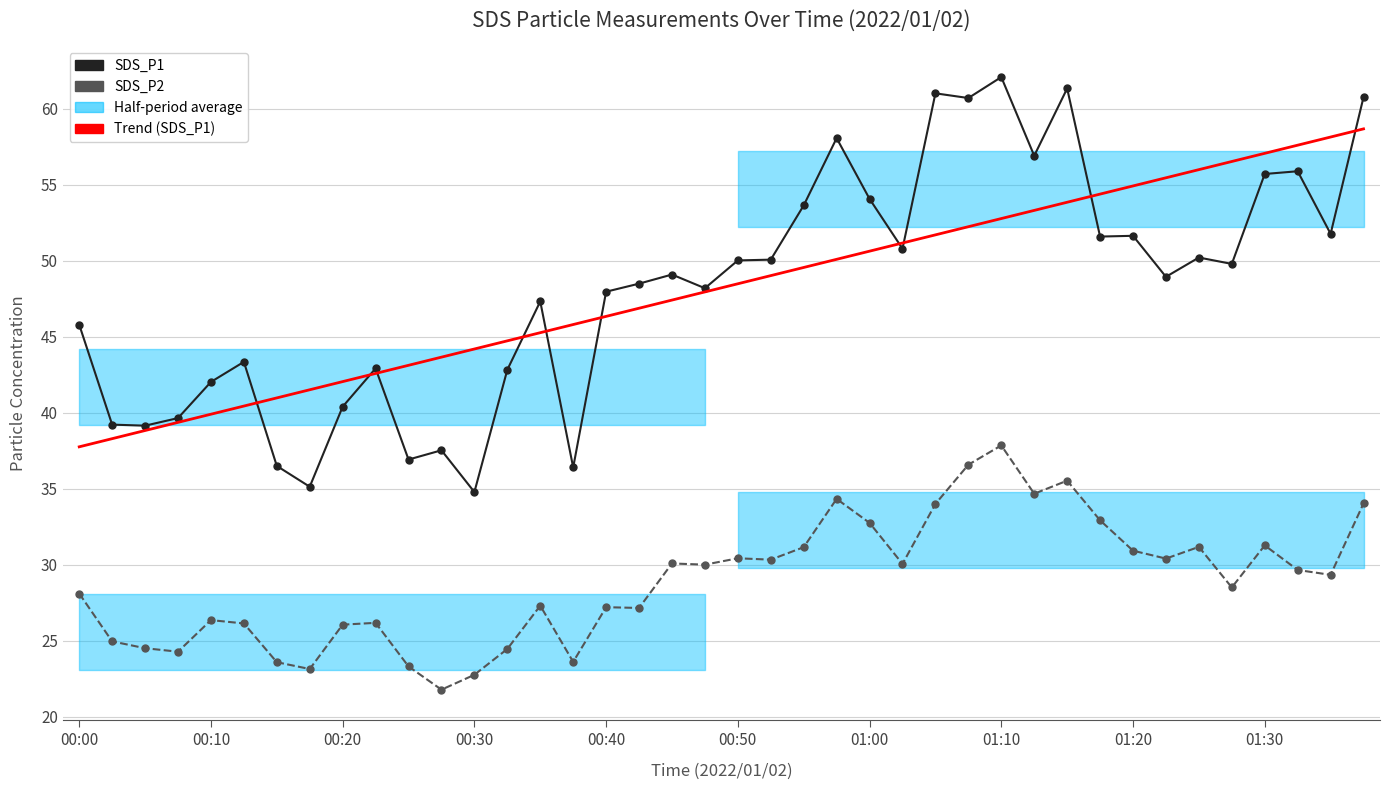

What is the sum of the SDS_P2 values at 25 and 24?

62.8